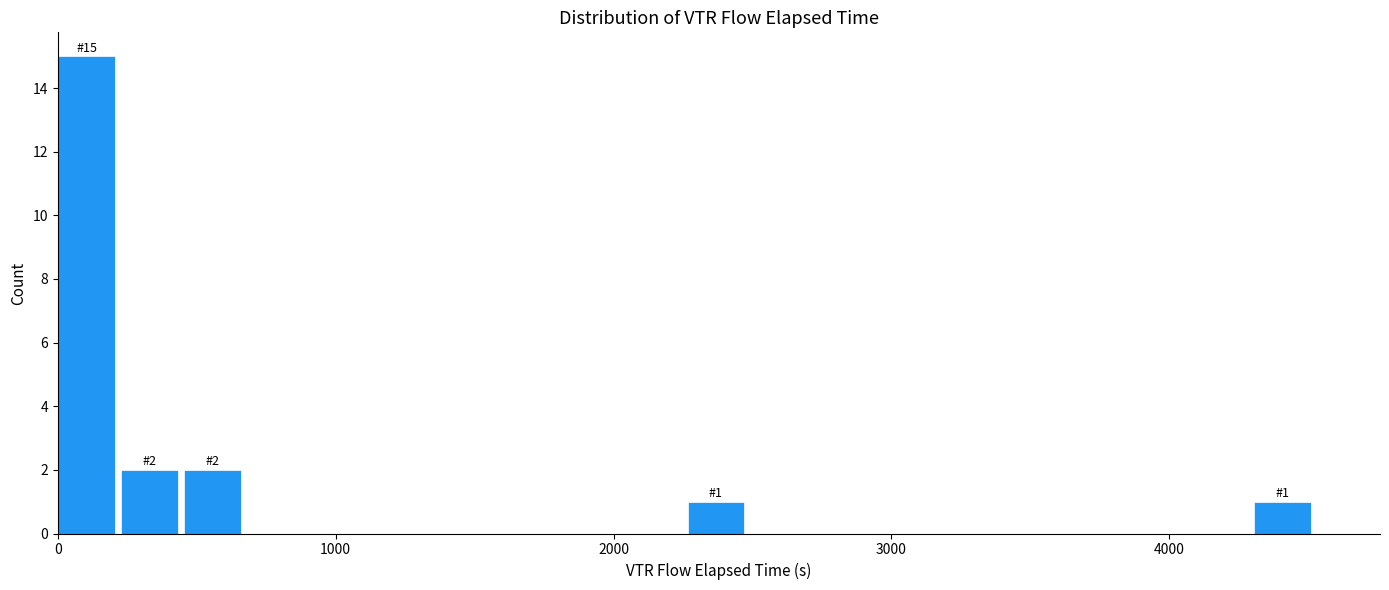

Around what value on the x-axis is the tallest bar? Give the approximate position of its centre, as read against the axis.

100